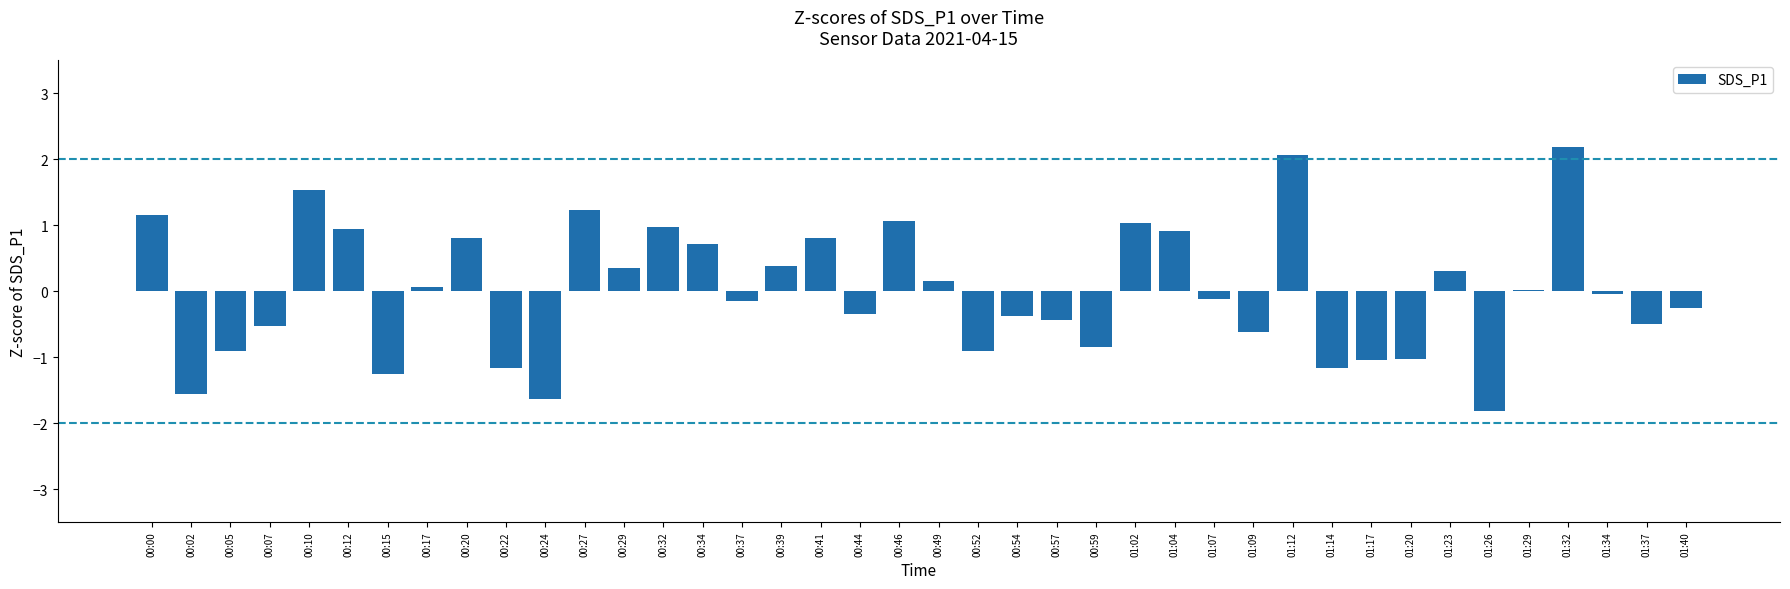

How many series are shown in this chart?

1